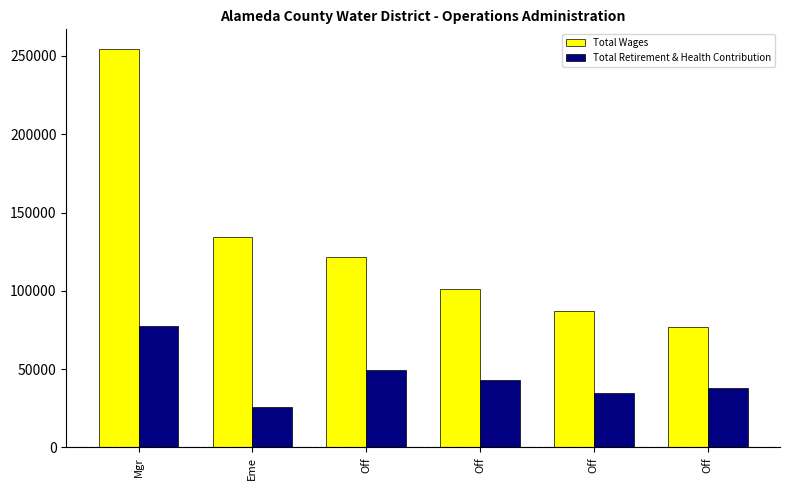

What is the label of the 1st bar from the left?

Mgr